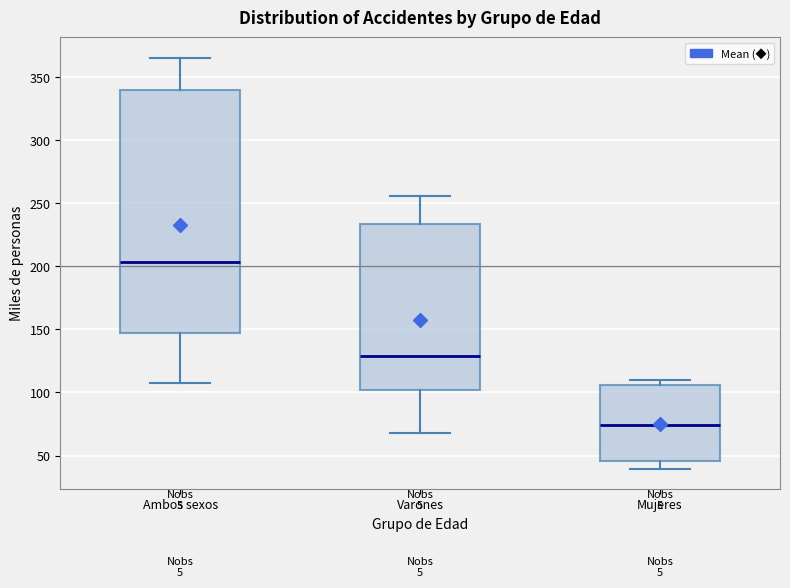

Reading left to right, transcribe this box plot: for each box, give where its median line is, the range the box spans, and where its two whiskers end, as read against the y-axis. The values are not printed on the chart, so give them approximately, as read against the axis.

Ambos sexos: median 205, box 145 to 340, whiskers 110 to 365
Varones: median 130, box 100 to 235, whiskers 70 to 255
Mujeres: median 75, box 45 to 105, whiskers 40 to 110